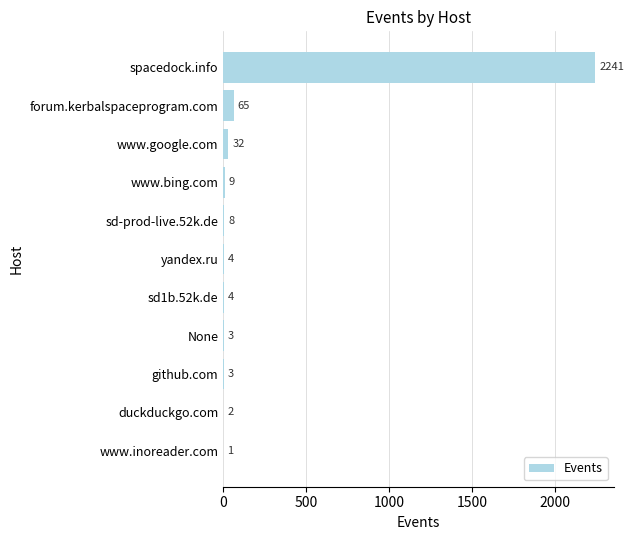

Reading top to bottom, transcribe all the data shown in this chart.

spacedock.info=2241	forum.kerbalspaceprogram.com=65	www.google.com=32	www.bing.com=9	sd-prod-live.52k.de=8	yandex.ru=4	sd1b.52k.de=4	None=3	github.com=3	duckduckgo.com=2	www.inoreader.com=1